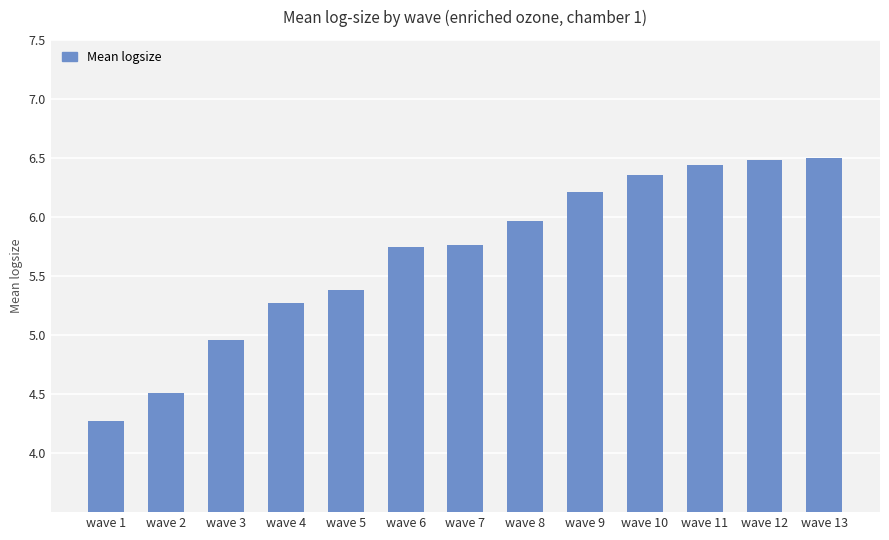

What is the change in value from wave 3 to wave 7?

+0.8